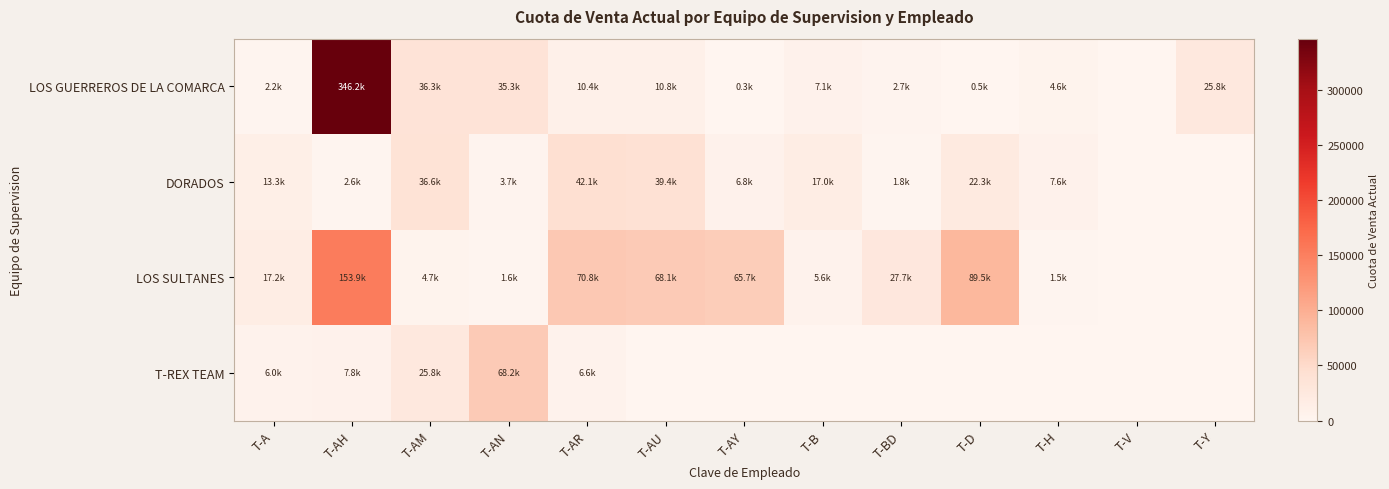

List the series in order of their peak value, lowest first.

DORADOS, T-REX TEAM, LOS SULTANES, LOS GUERREROS DE LA COMARCA